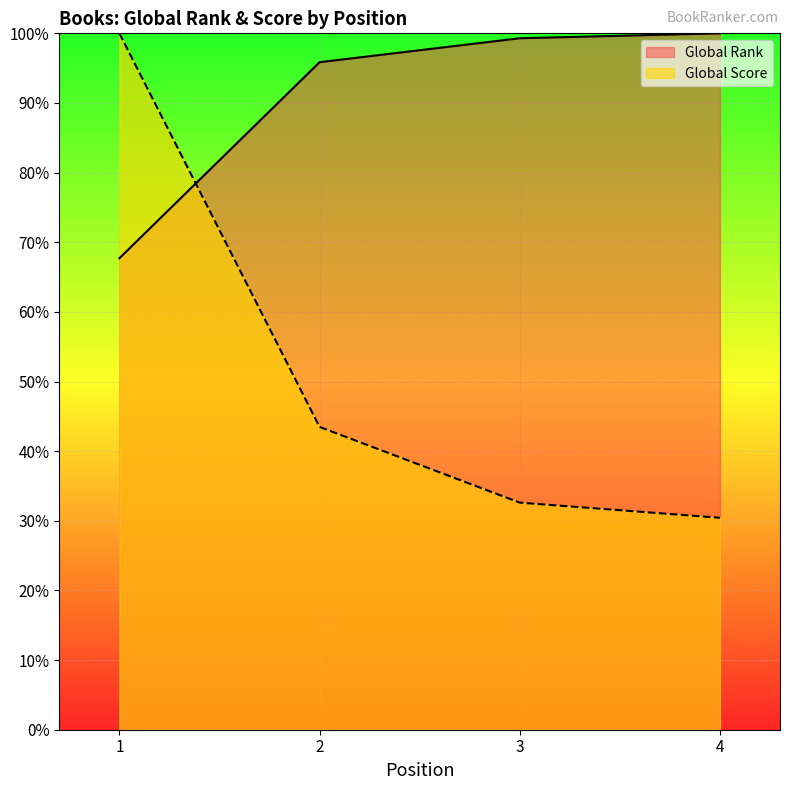

At 3, list the series in order from largest to smallest.

Global Rank, Global Score